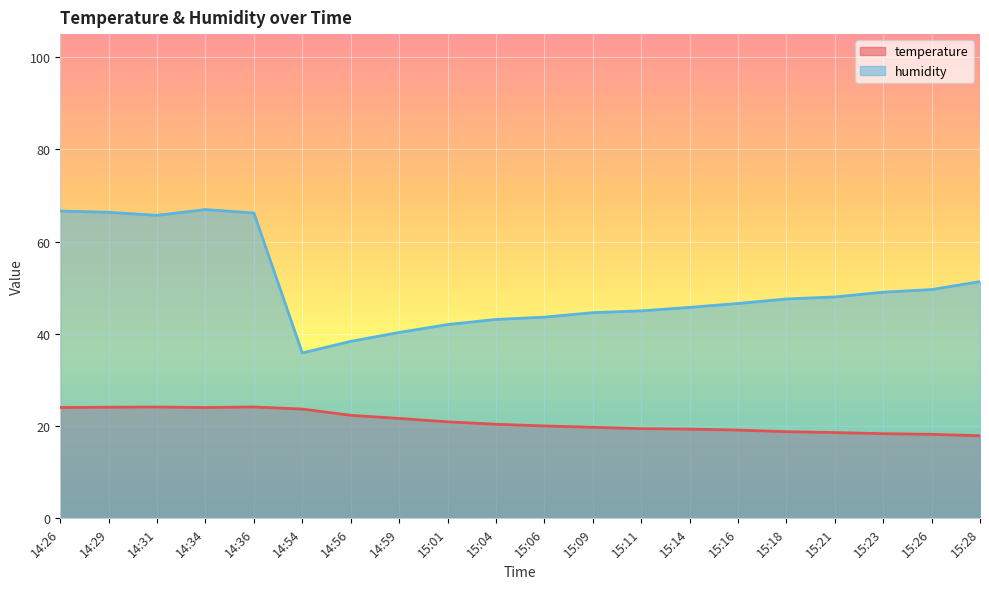

How many lines are shown in the chart?

2